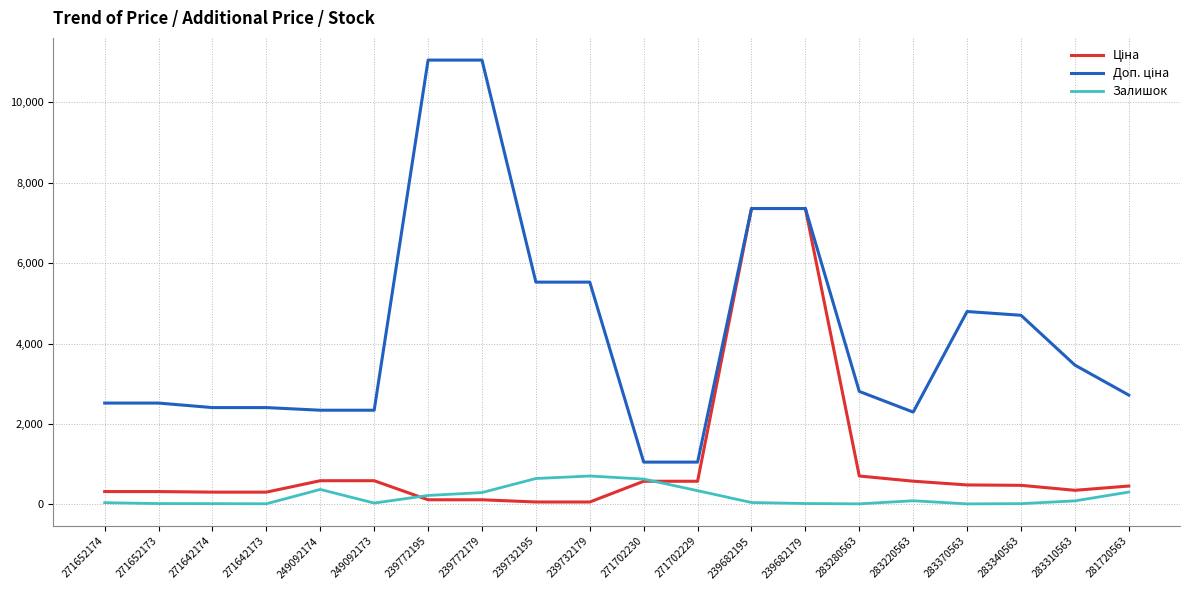

What is the maximum value shown in the chart?

11055.0